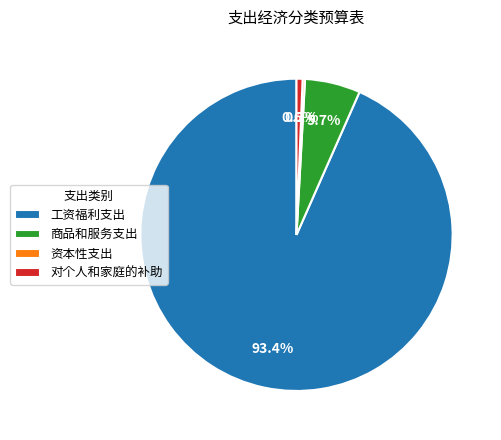

To the nearest percent, what percentage of the pie is 商品和服务支出?

6%